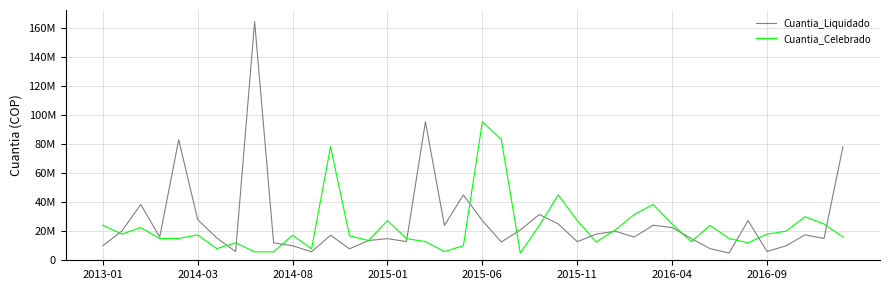

True or false: Cuantia_Celebrado has more than 2 interior local peaks.

True